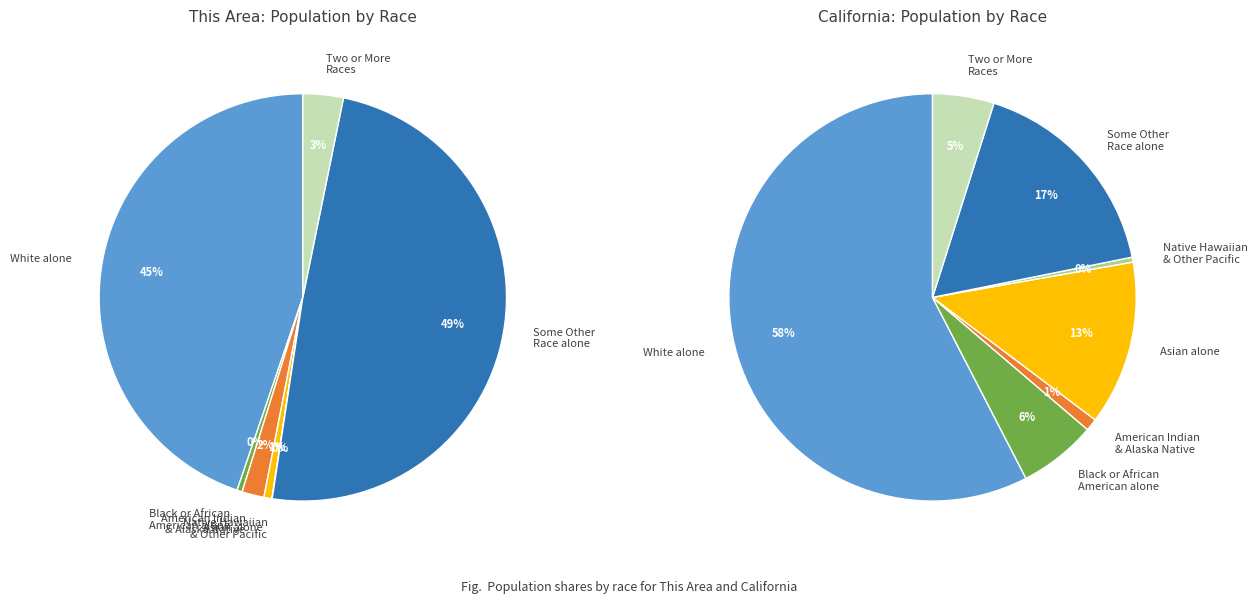

To the nearest percent, what is the average slice percentage?

14%